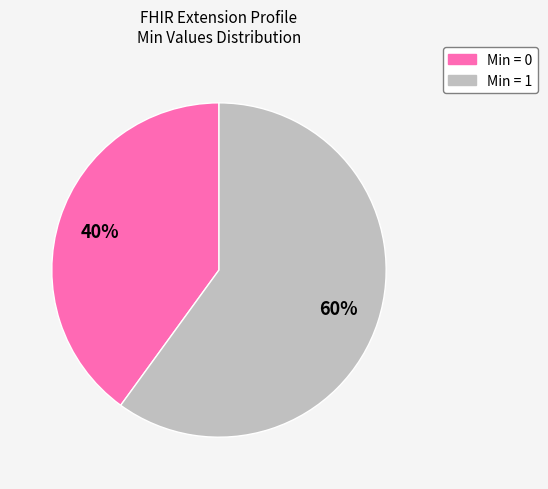

To the nearest percent, what is the average slice percentage?

50%